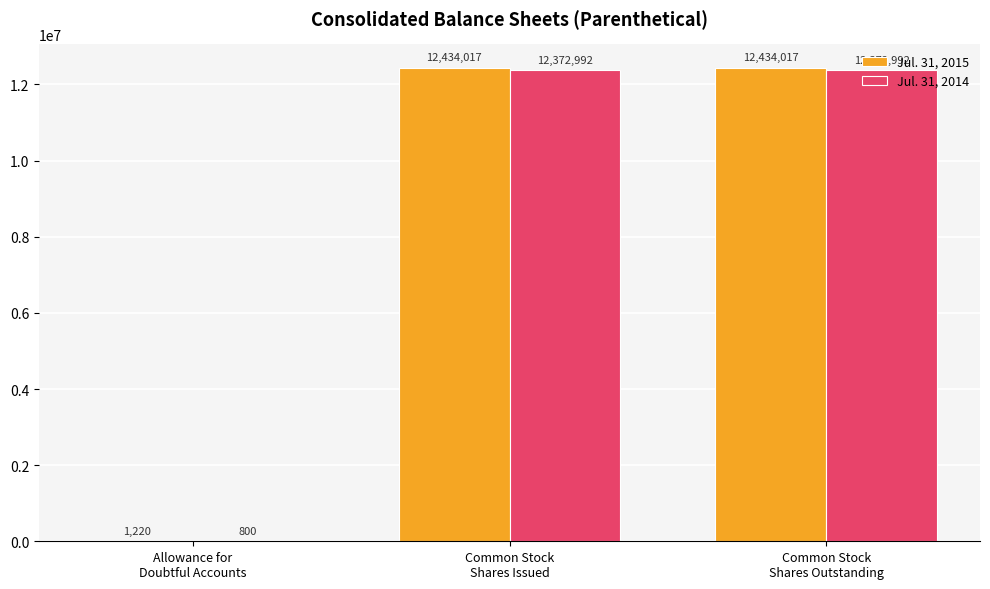

How many data points does each series have?

3